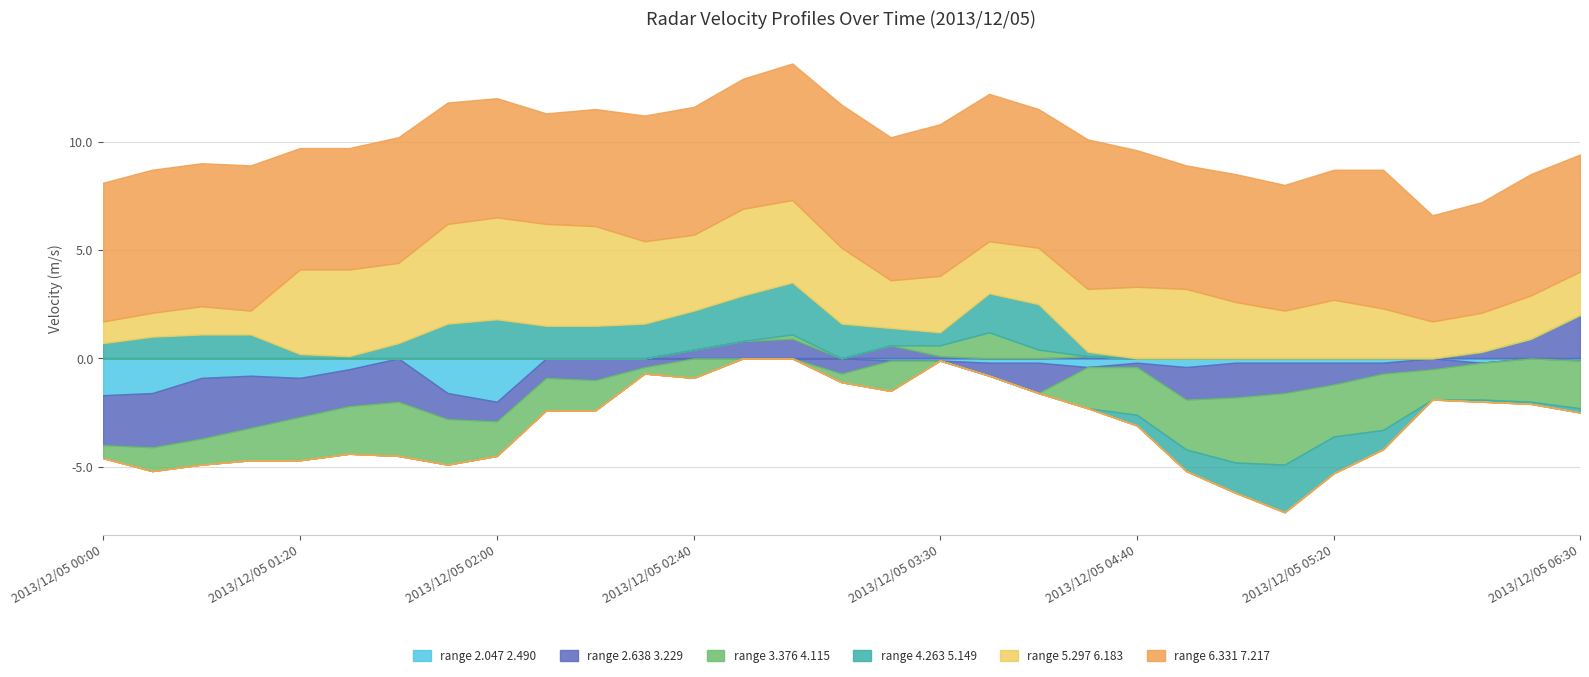

List the series in order of their peak value, highest first.

range_6.331_7.217, range_5.297_6.183, range_4.263_5.149, range_2.638_3.229, range_3.376_4.115, range_2.047_2.490